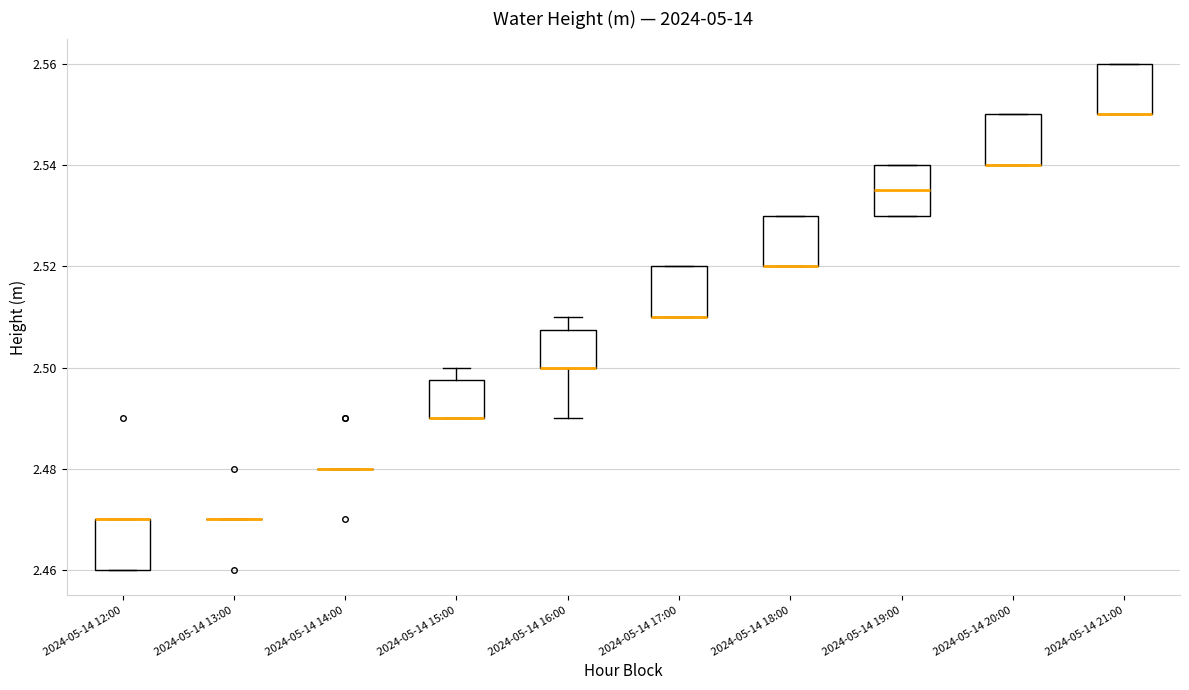

Reading left to right, read every box against the y-axis: the position of its median line, the range the box covers, and the ends of its whiskers. The values are not printed on the chart, so give them approximately, as read against the axis.

2024-05-14 12:00: median 2.470 (drawn on the box's upper edge), box 2.460 to 2.470, whiskers 2.460 to 2.470
2024-05-14 13:00: box collapsed to a line at 2.470, whiskers 2.470 to 2.470
2024-05-14 14:00: box collapsed to a line at 2.480, whiskers 2.480 to 2.480
2024-05-14 15:00: median 2.490 (drawn on the box's lower edge), box 2.490 to 2.498, whiskers 2.490 to 2.500
2024-05-14 16:00: median 2.500 (drawn on the box's lower edge), box 2.500 to 2.508, whiskers 2.490 to 2.510
2024-05-14 17:00: median 2.510 (drawn on the box's lower edge), box 2.510 to 2.520, whiskers 2.510 to 2.520
2024-05-14 18:00: median 2.520 (drawn on the box's lower edge), box 2.520 to 2.530, whiskers 2.520 to 2.530
2024-05-14 19:00: median 2.536, box 2.530 to 2.540, whiskers 2.530 to 2.540
2024-05-14 20:00: median 2.540 (drawn on the box's lower edge), box 2.540 to 2.550, whiskers 2.540 to 2.550
2024-05-14 21:00: median 2.550 (drawn on the box's lower edge), box 2.550 to 2.560, whiskers 2.550 to 2.560